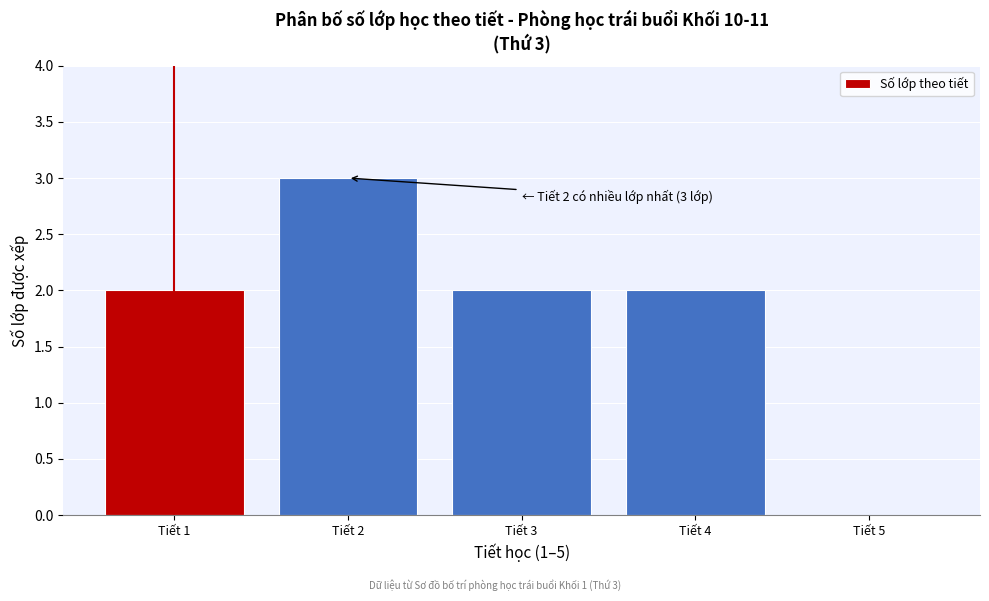

Over which range of the x-axis is the bar tallest?

1.5 to 2.5